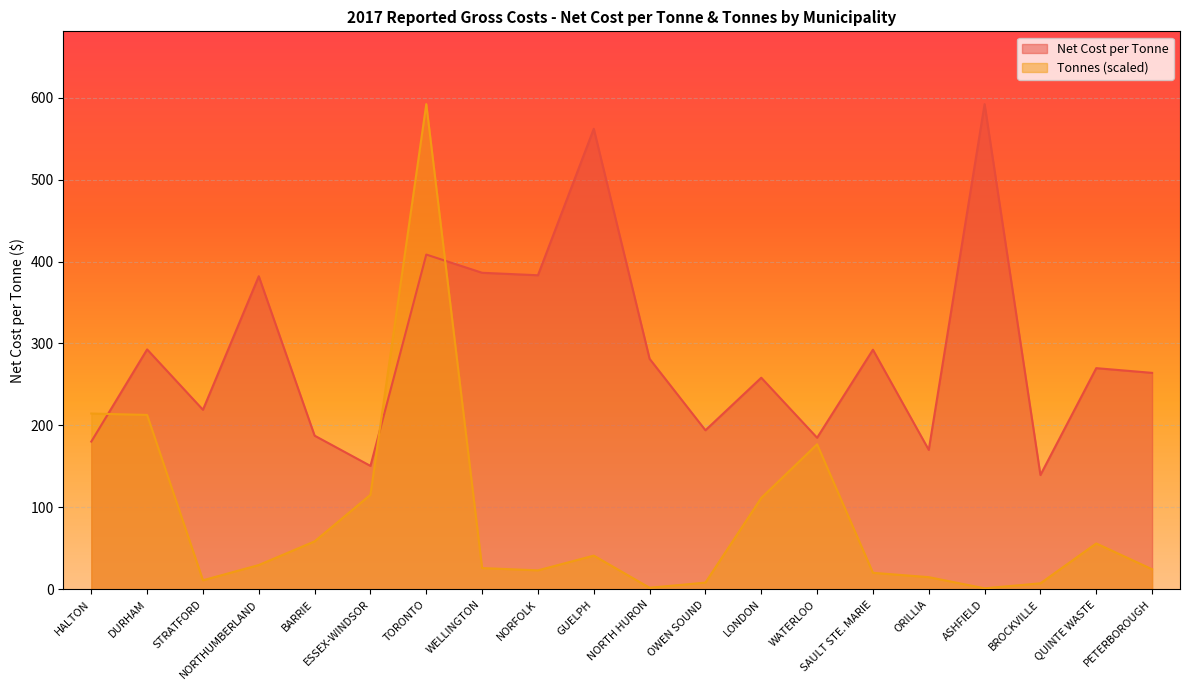

How many values in the Tonnes series exceed 29?

10